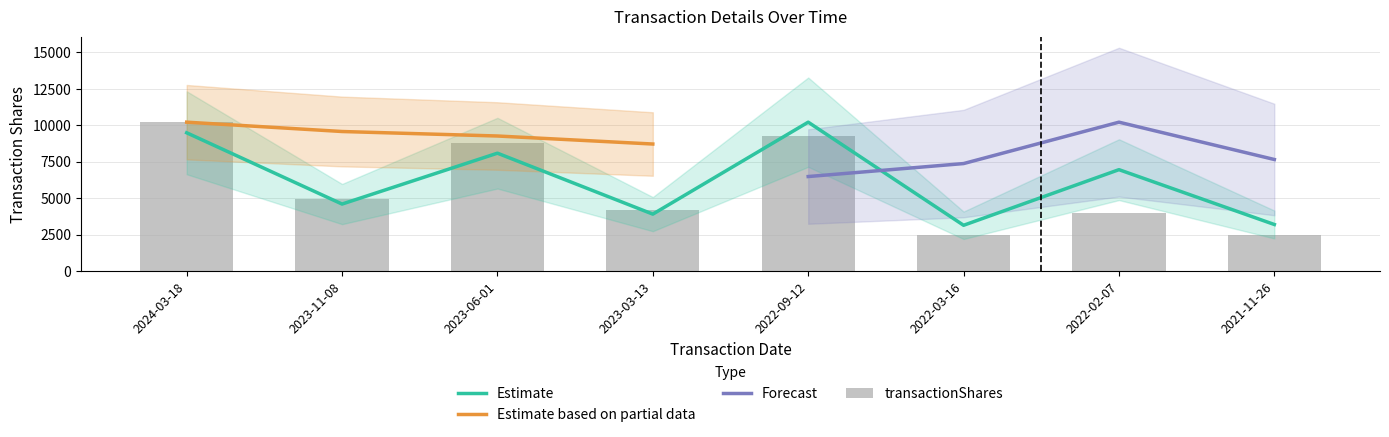

The value of Estimate at 2023-03-13 is 3901.6. True or false?

True